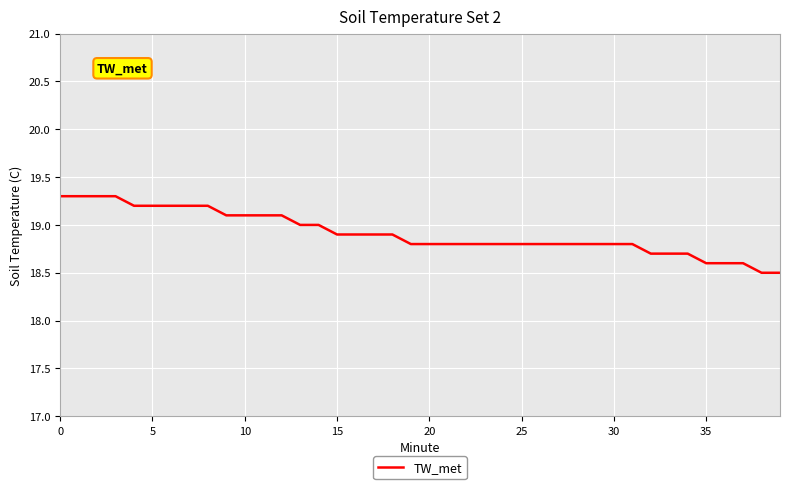

What is the minimum value shown in the chart?

18.5